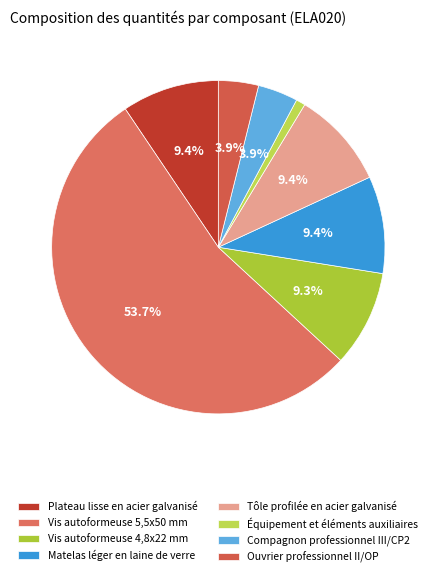

How many slices are in this pie chart?

8